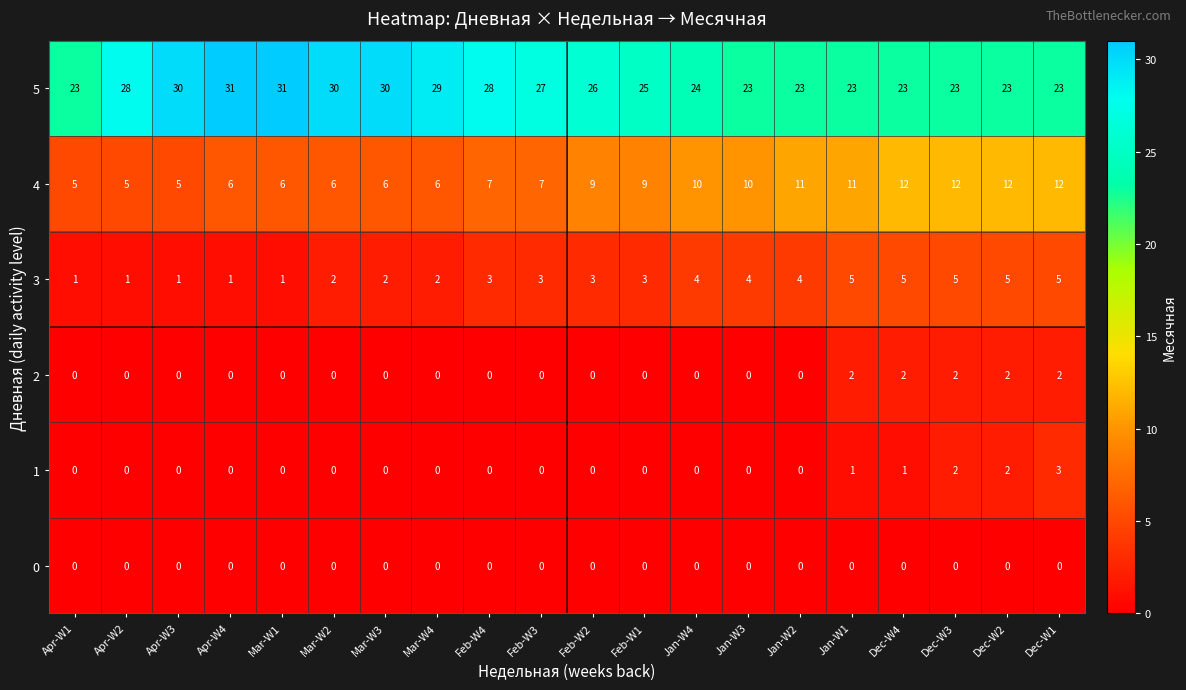

True or false: 5 has a value of 23 at Jan-W2.

True